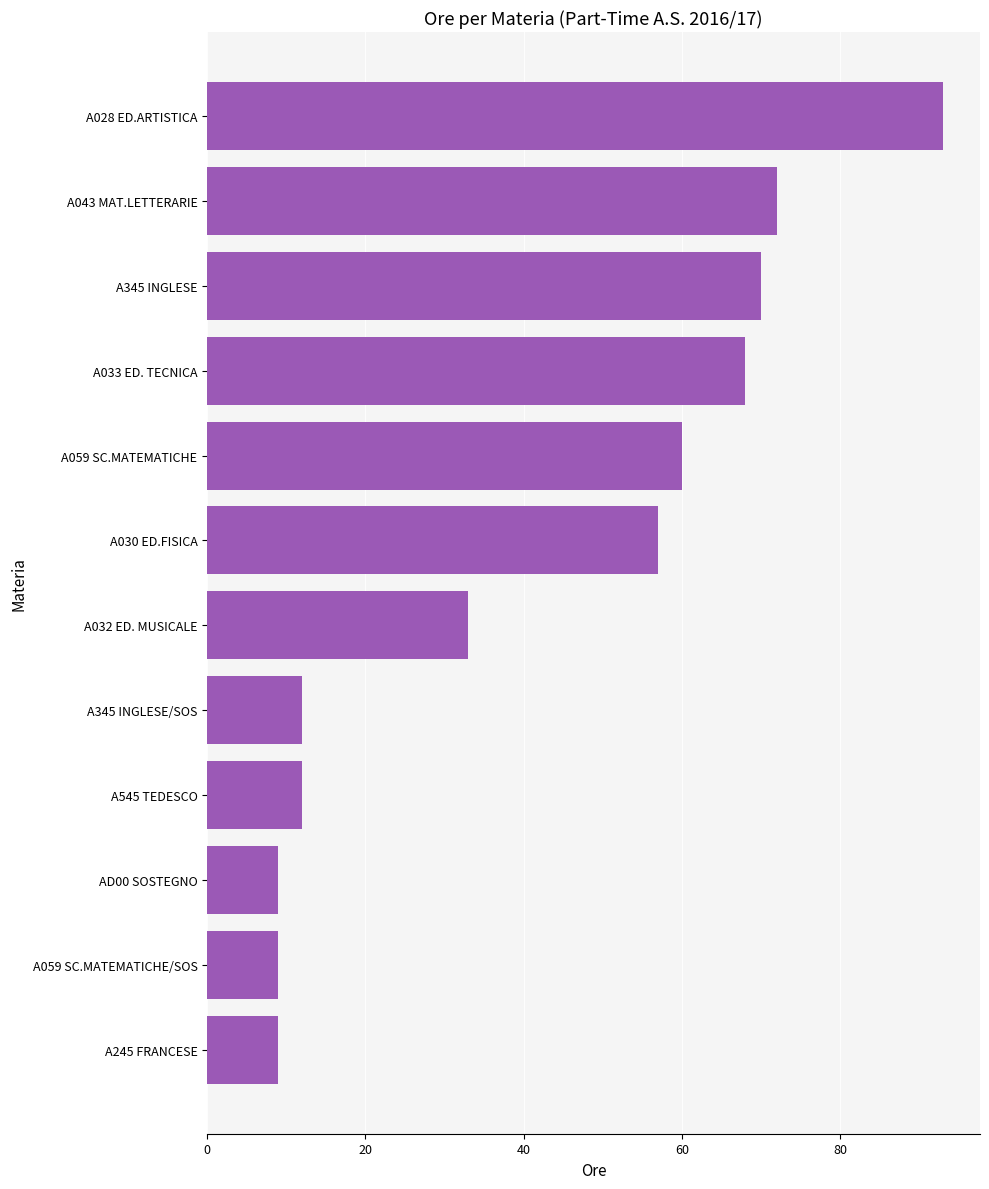

How many values are below 57?

6